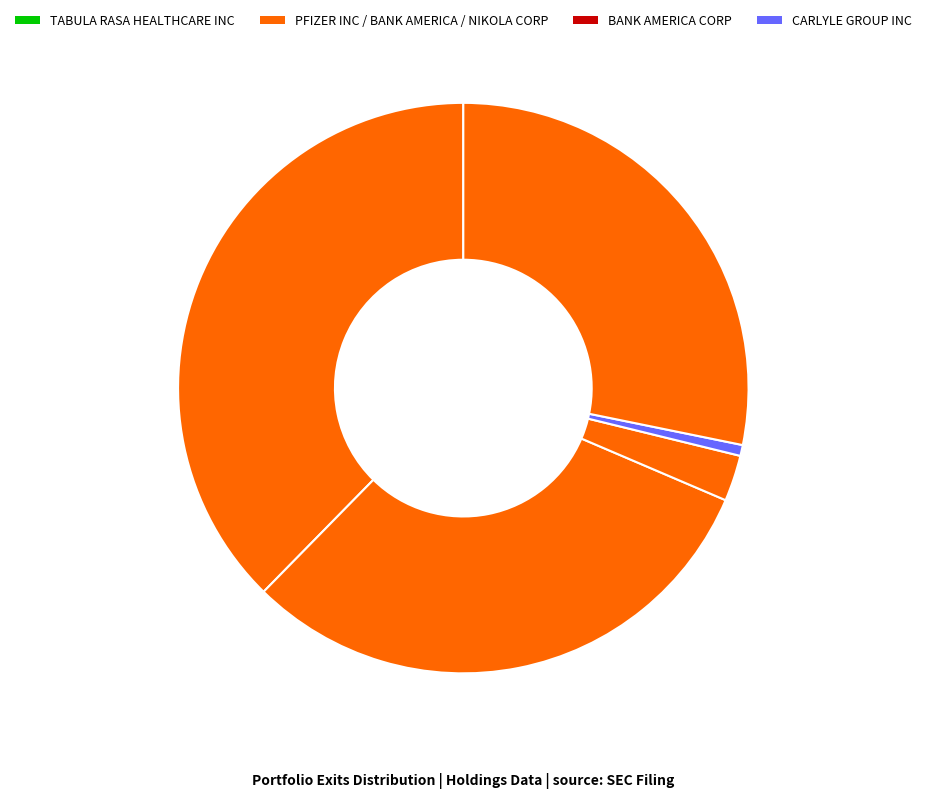

How many slices are in this pie chart?

5